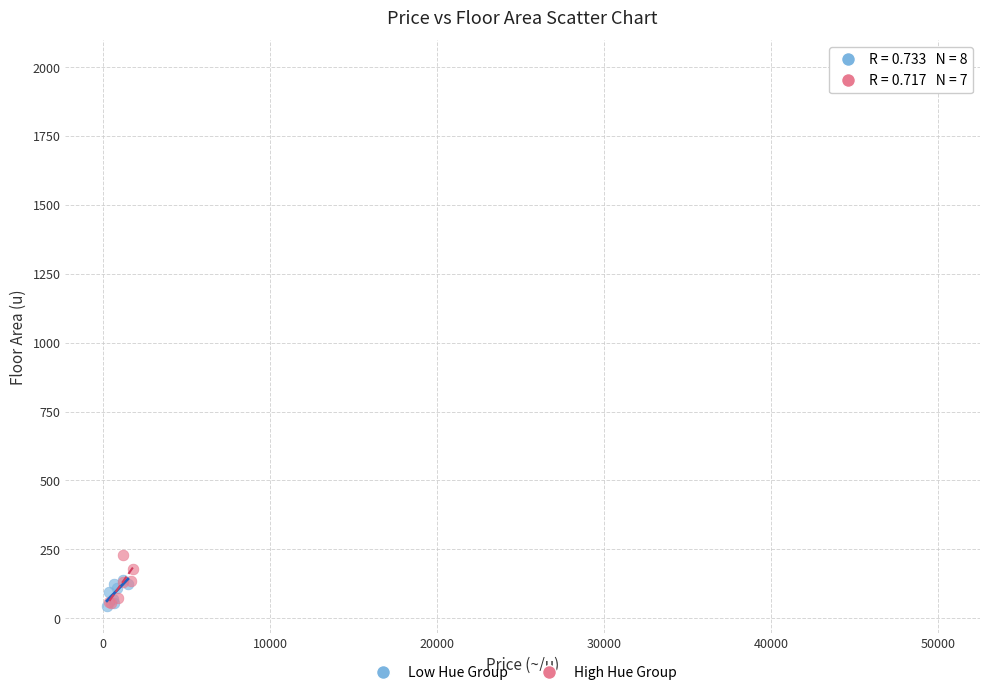

Which series reaches the maximum Y coordinate?

High Hue Group